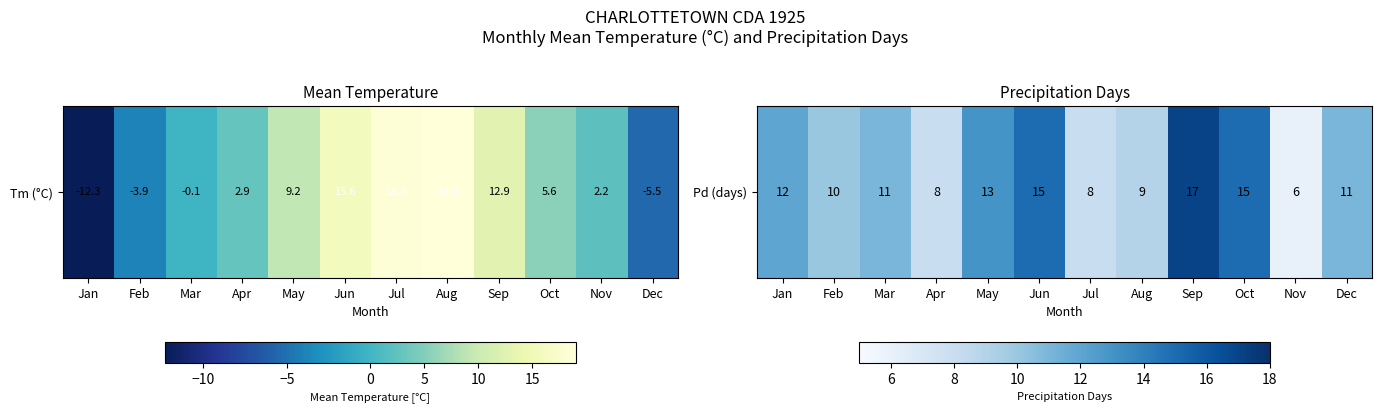

What is the difference between the maximum and minimum values?

11